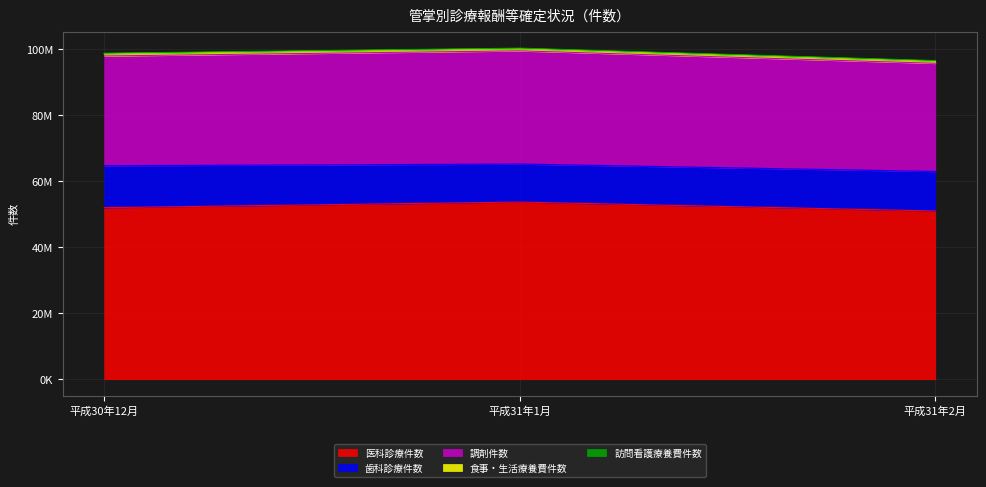

At how many categories does at least one series exceed 36762689?

3